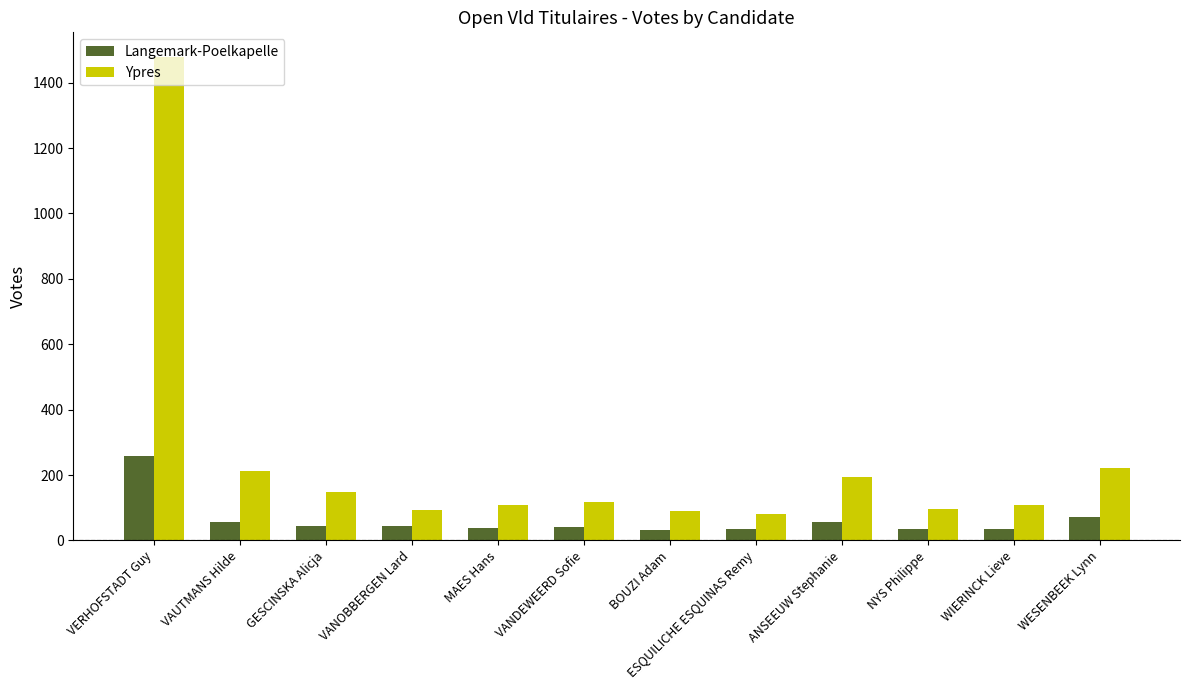

How many series are shown in this chart?

2